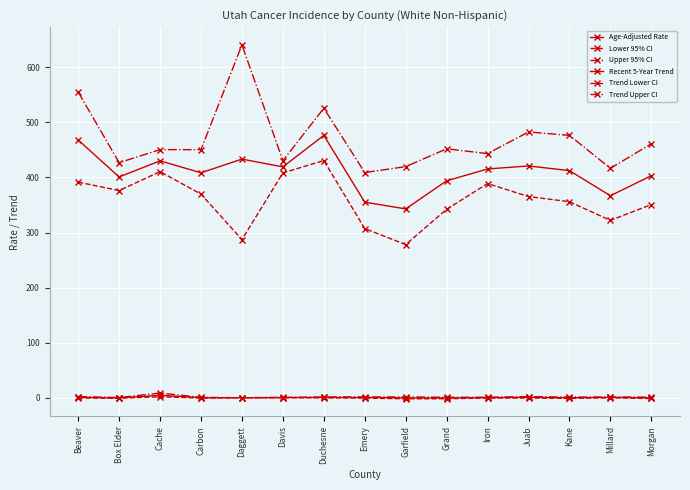

Does the chart display data point markers on the line(s)?

Yes